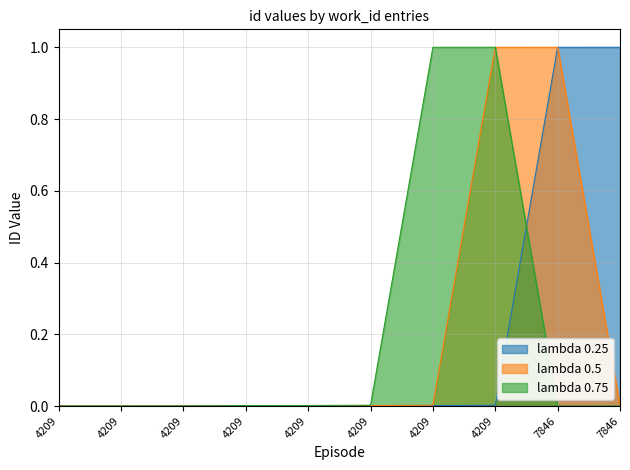

The lambda 0.75 series shows 0.0 at 7846. True or false?

True